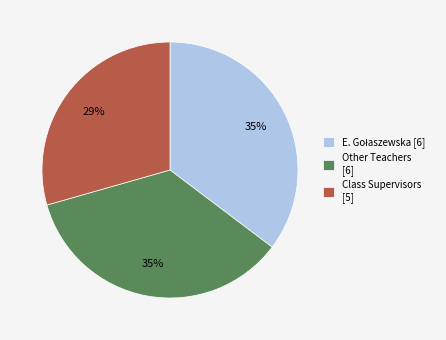

To the nearest percent, what portion does Other Teachers [6] represent?

35%